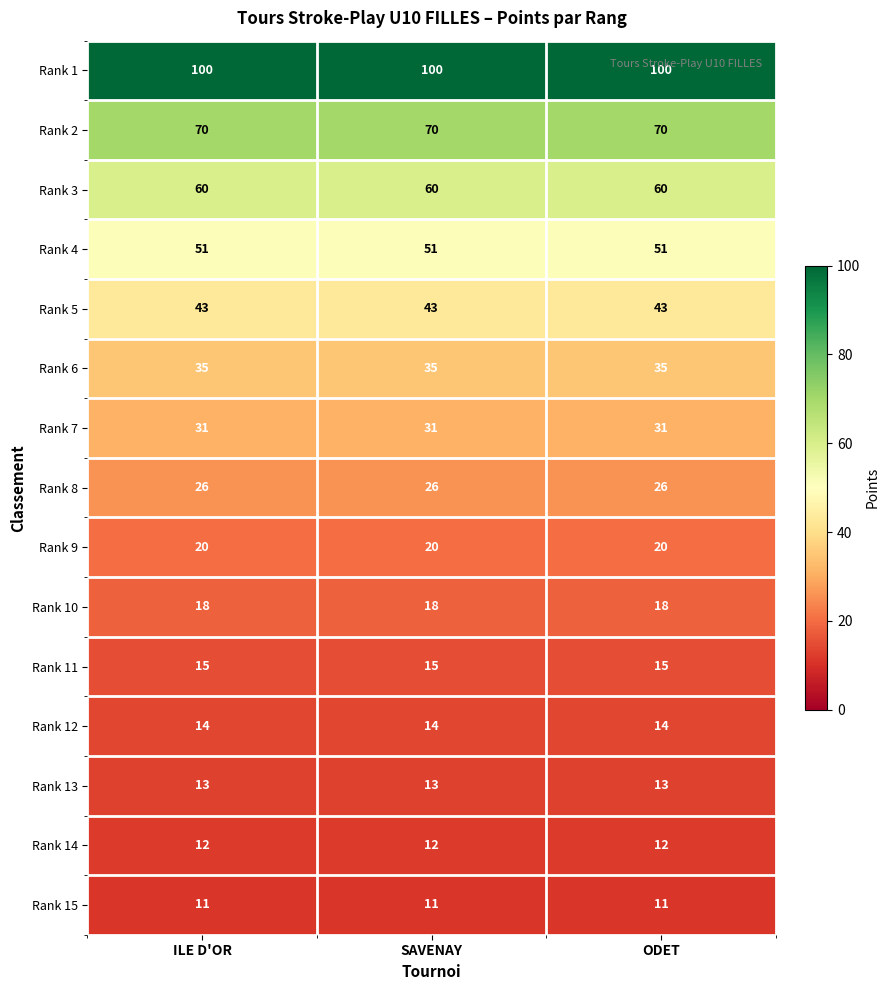

What is the smallest value displayed?

11